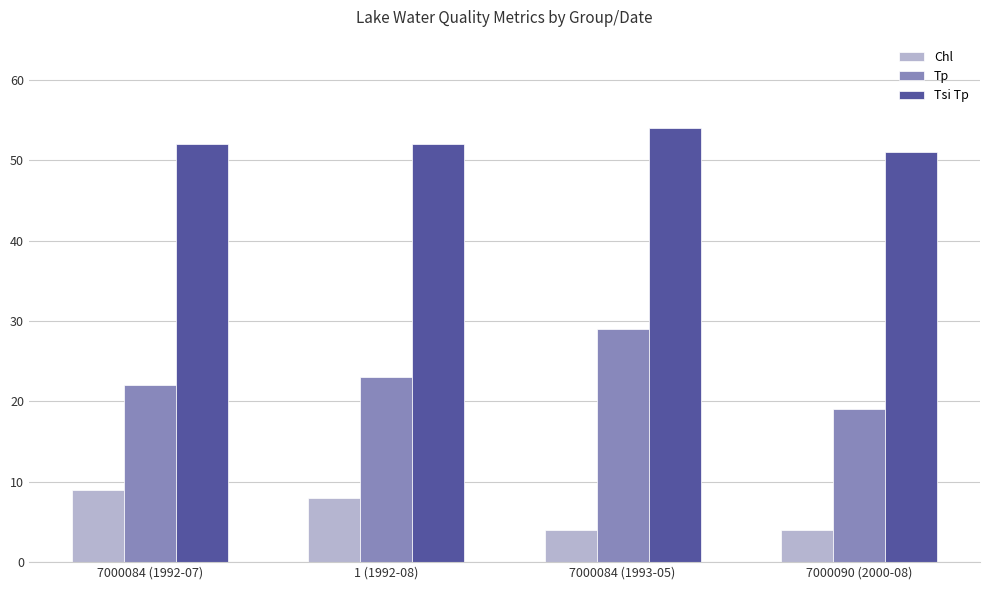

What is the maximum value shown in the chart?

54